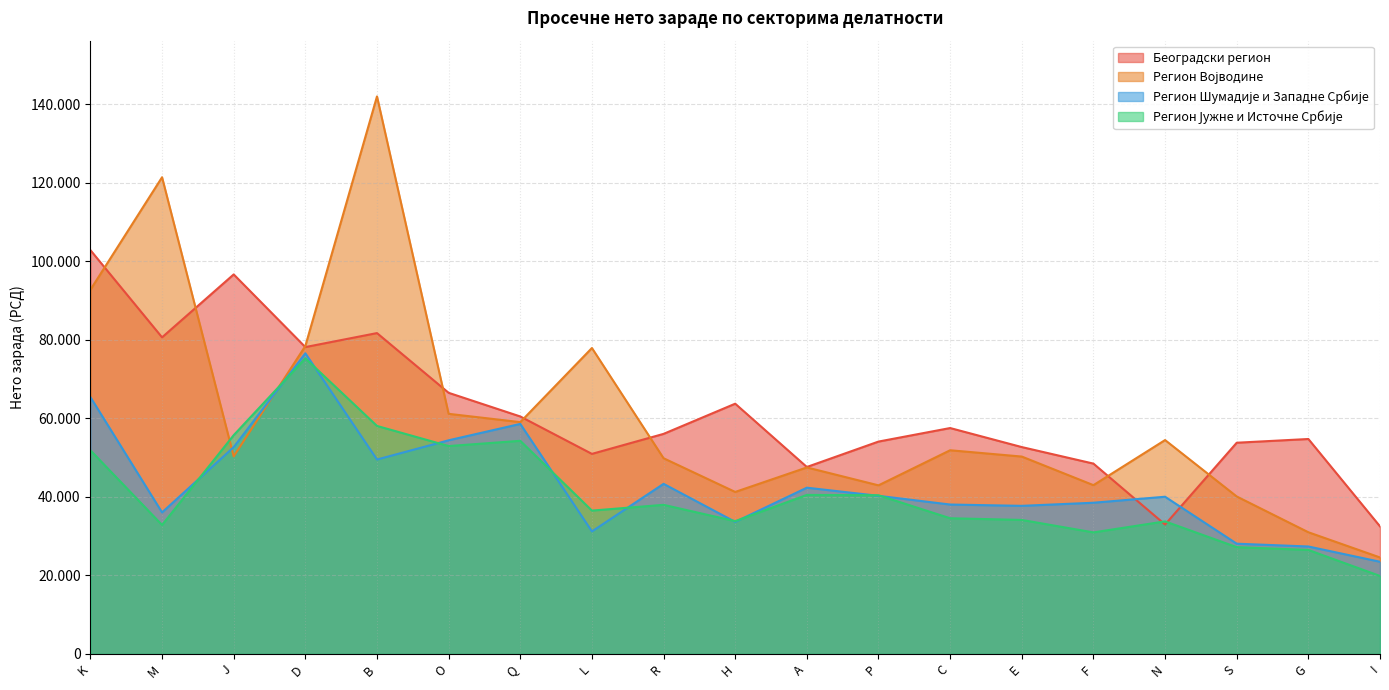

What is the sum of the Београдски регион values at H and K?

166631